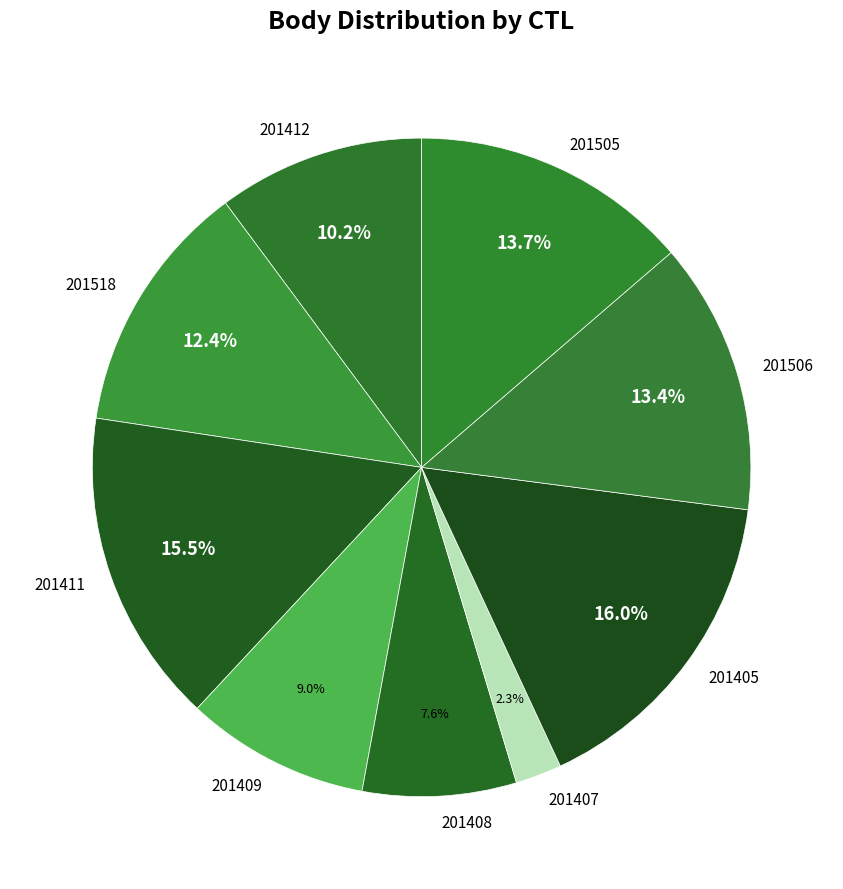

How many segments does this pie chart have?

9